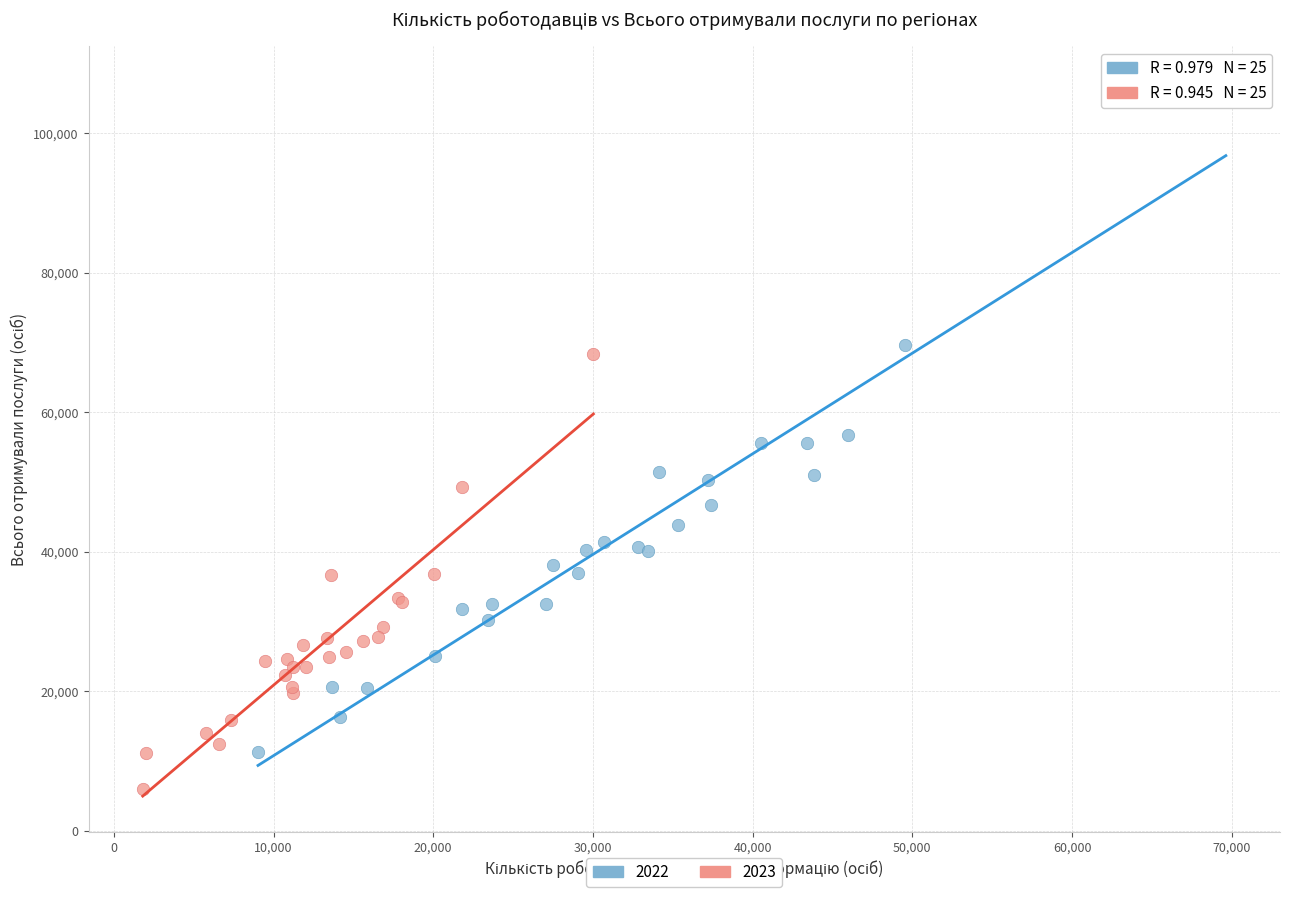

Which series reaches the maximum Y coordinate?

2022